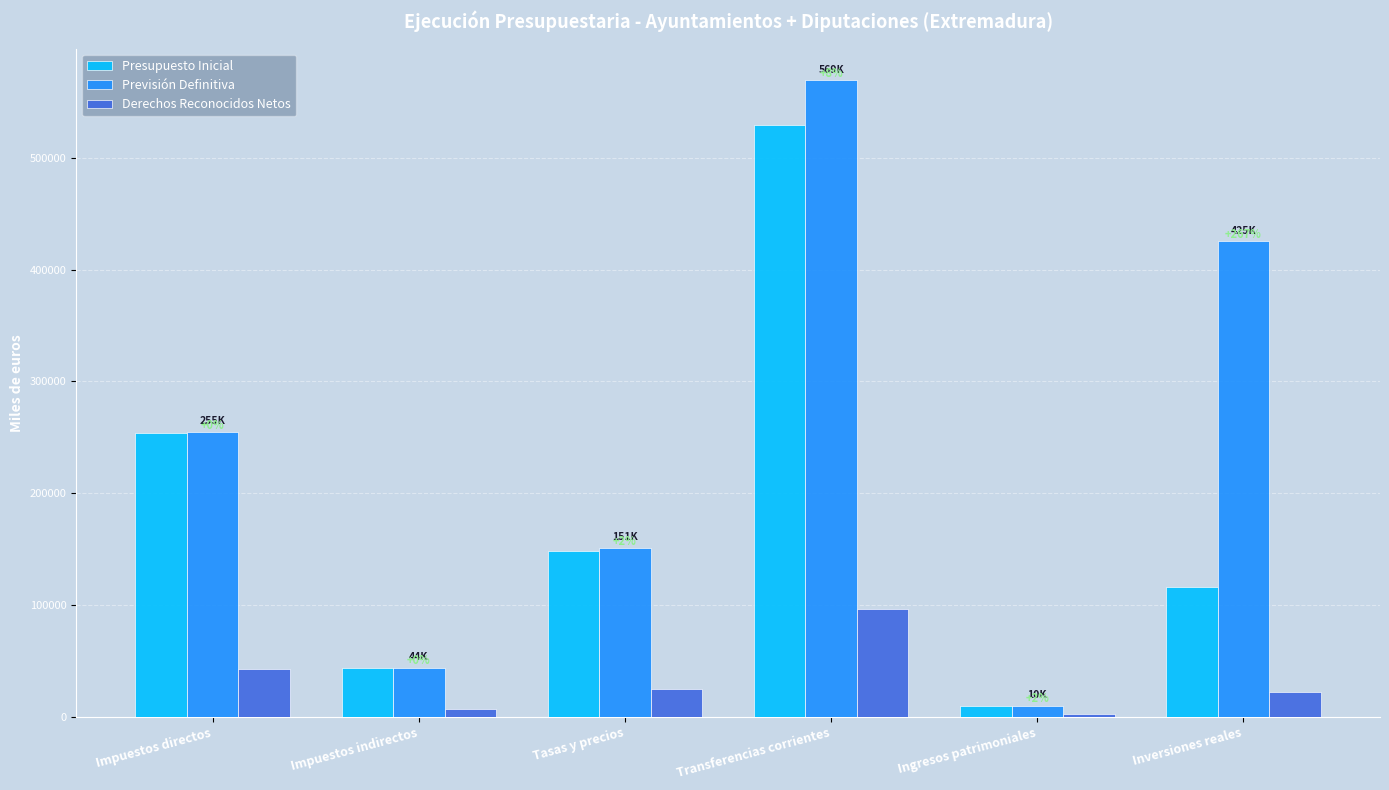

What is the highest value of the Derechos Reconocidos Netos series?

96688.6